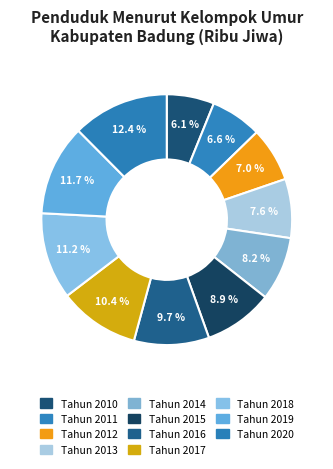

What portion of the pie excludes Tahun 2016?

90.3%